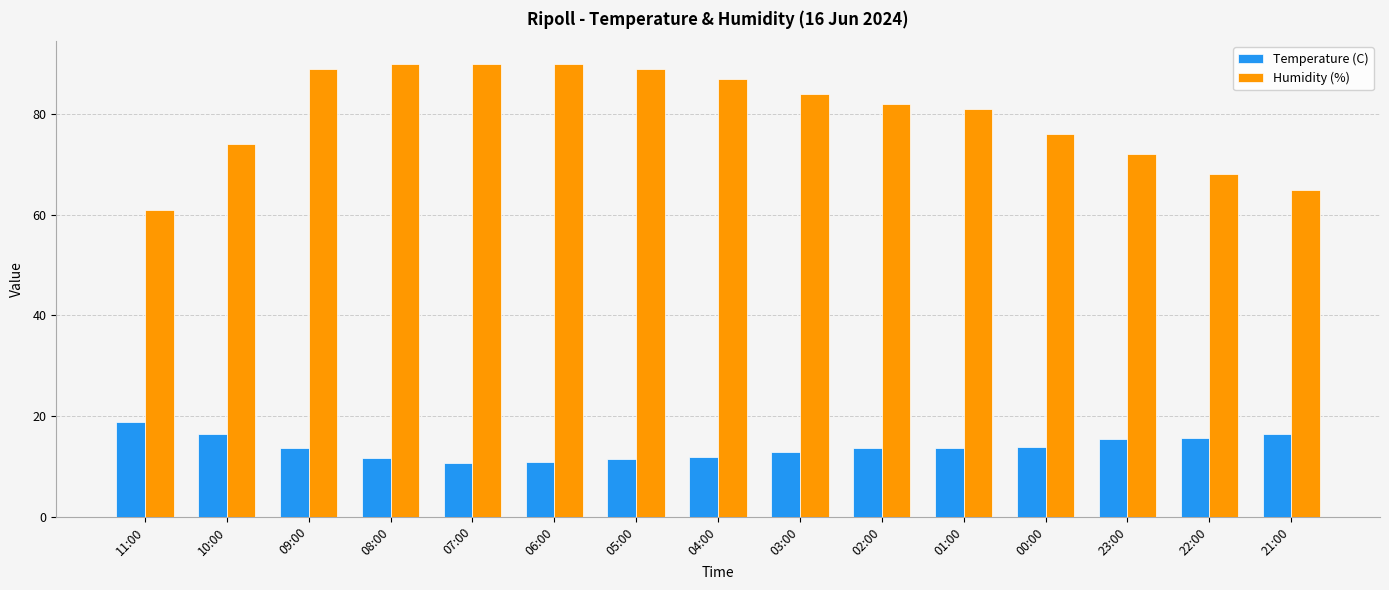

How many groups of bars are there?

15